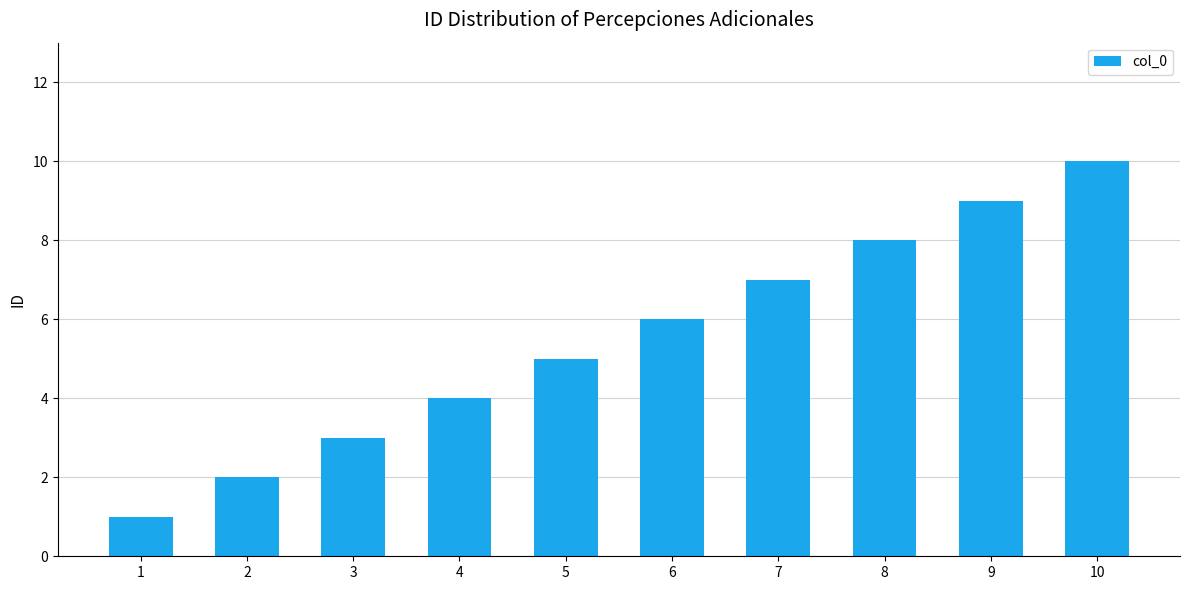

List the labels in order of value, smallest first.

1, 2, 3, 4, 5, 6, 7, 8, 9, 10